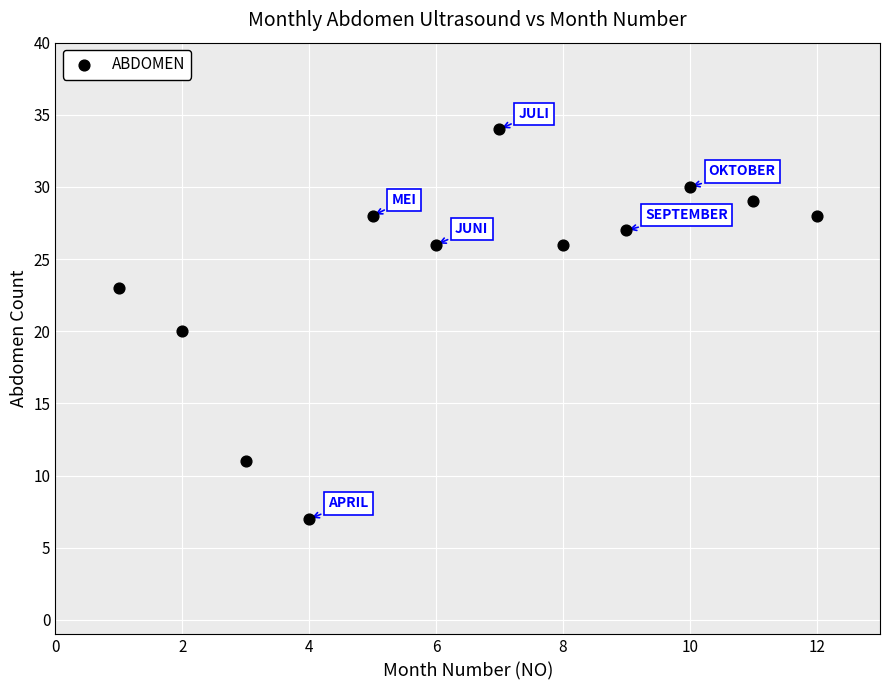

What is the range of X values (max minus min)?

11